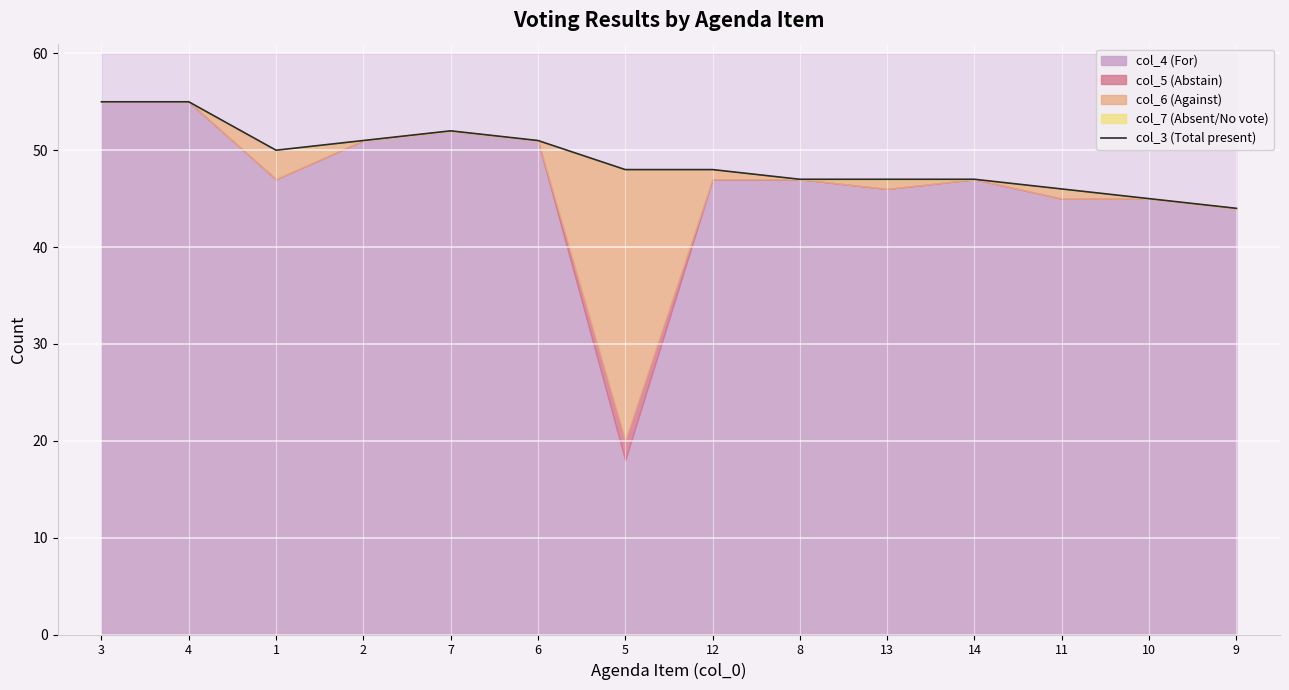

The chart shows a value of 75 at 5. True or false?

False